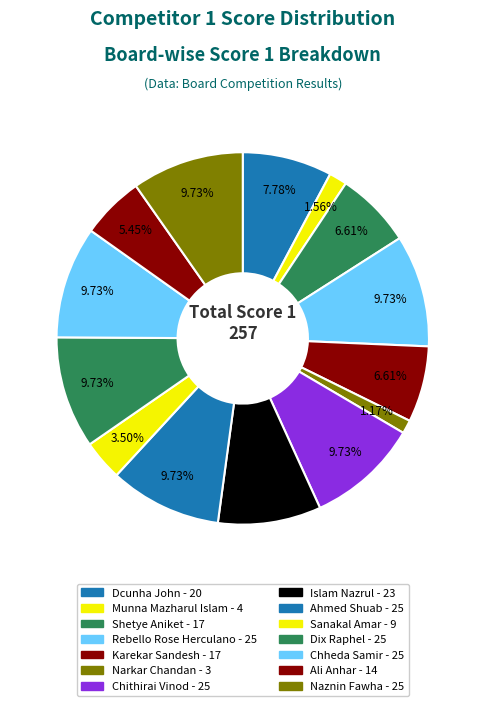

To the nearest percent, what percentage of the pie is Munna Mazharul Islam?

2%